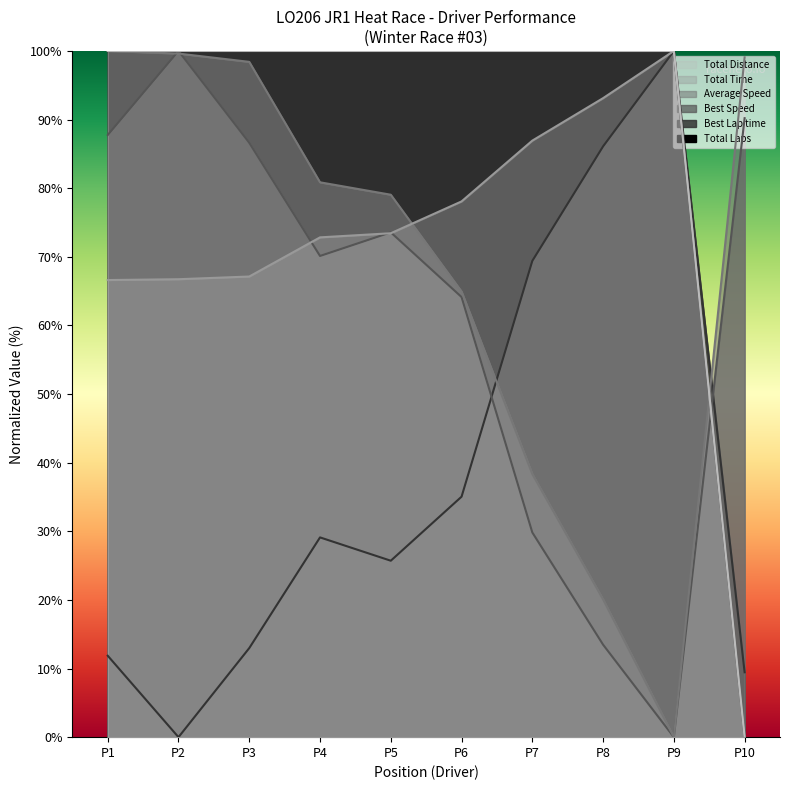

What is the sum of all Total Laps values?

900.0